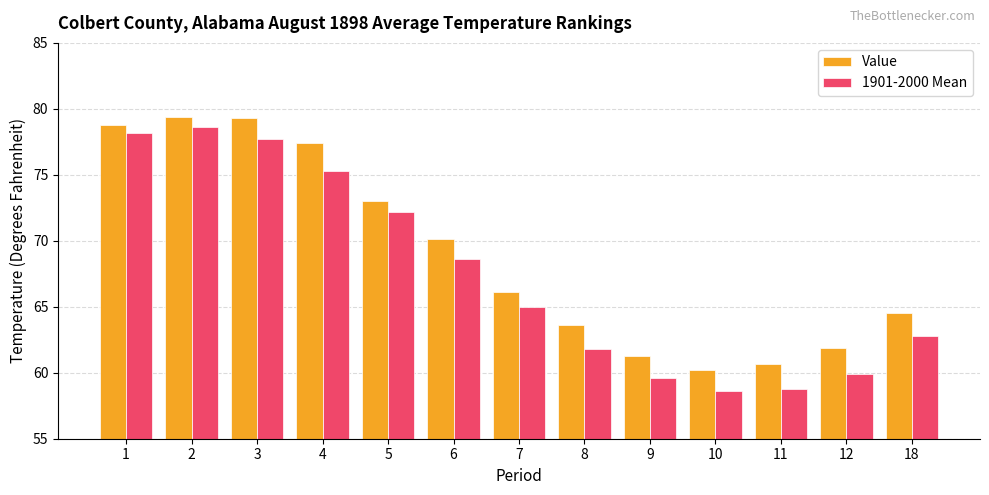

What is the highest value of the 1901-2000 Mean series?

78.6